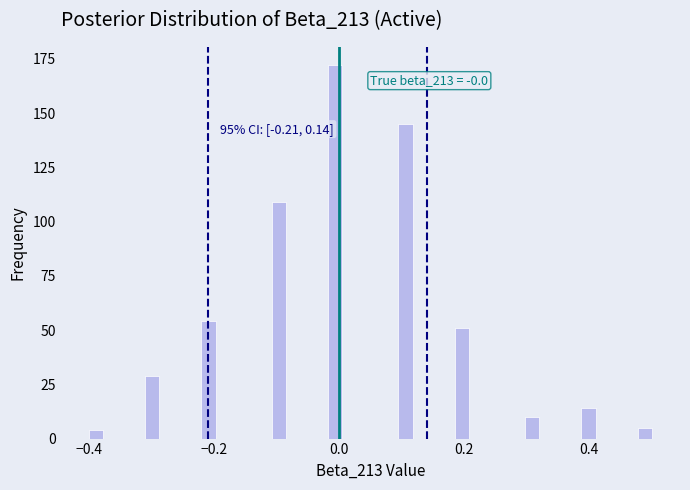

Around what value on the x-axis is the tallest bar? Give the approximate position of its centre, as read against the axis.

0.00